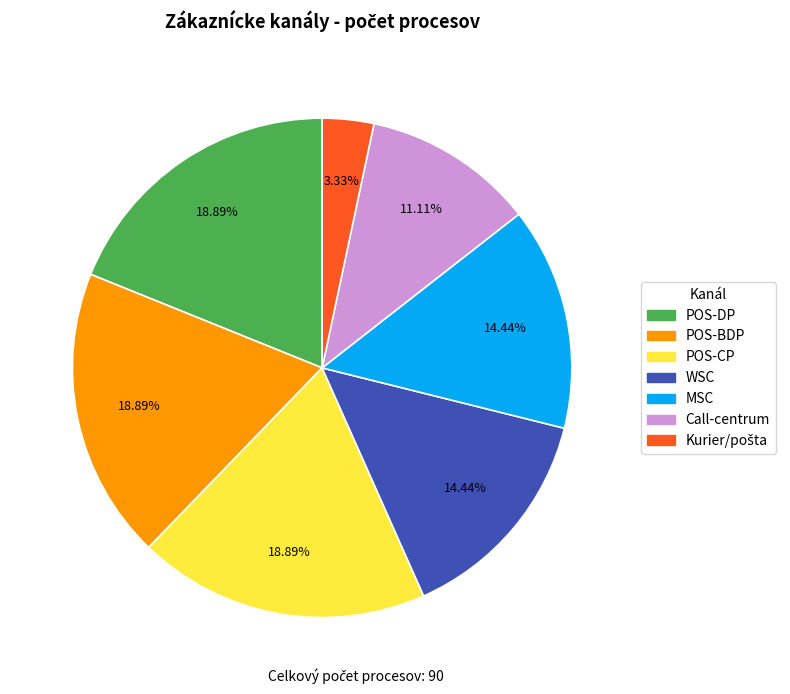

Between MSC and POS-CP, which is larger?

POS-CP